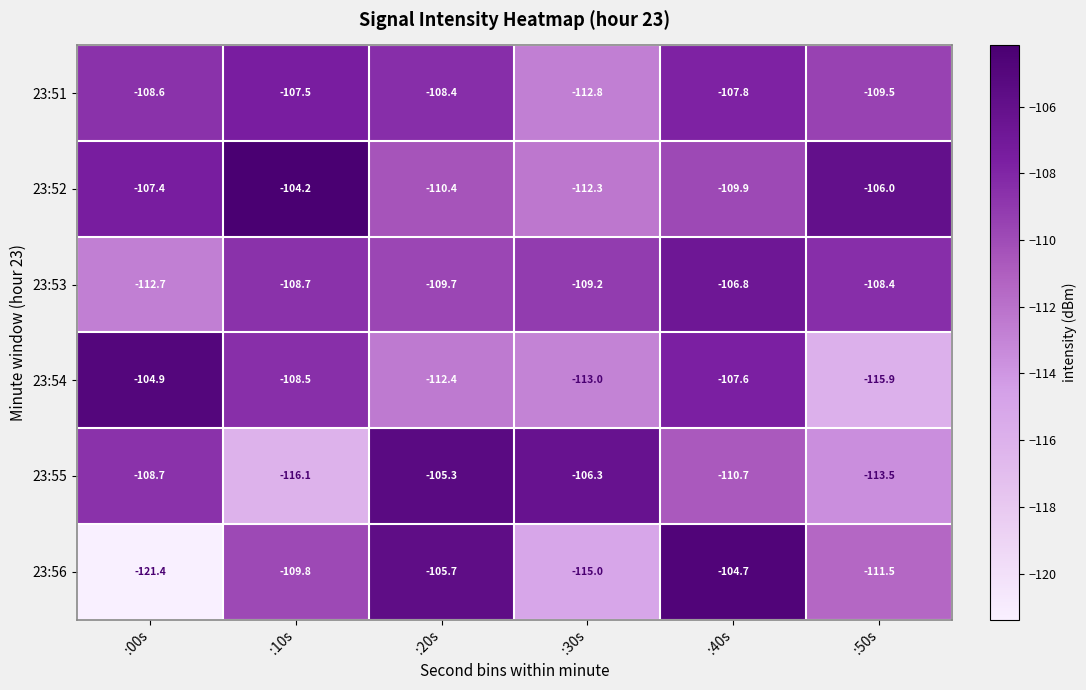

Which series has the widest spread of values?

23:56